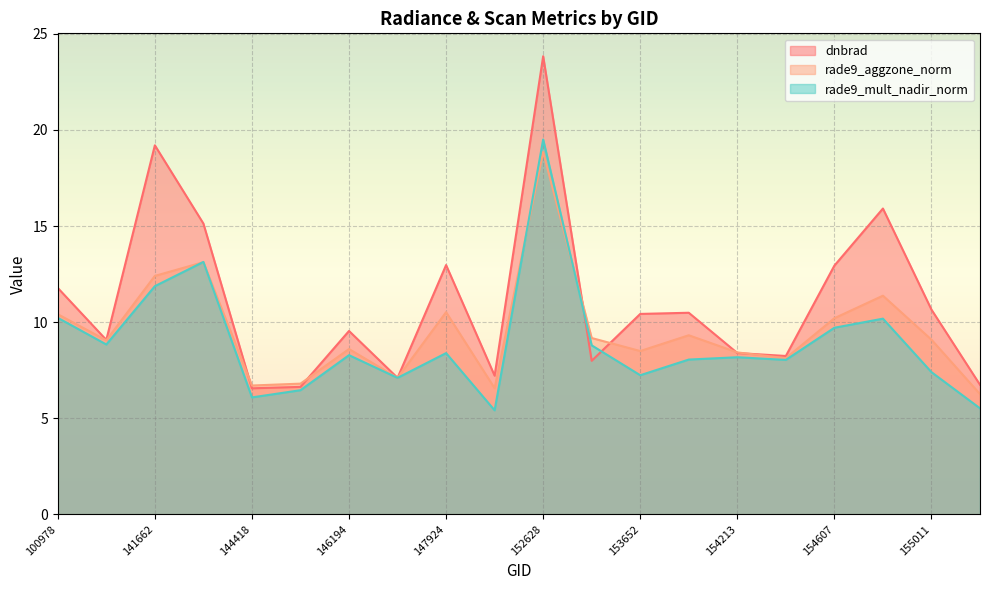

Where do dnbrad and rade9_mult_nadir_norm first cross each other?

152628 and 153371